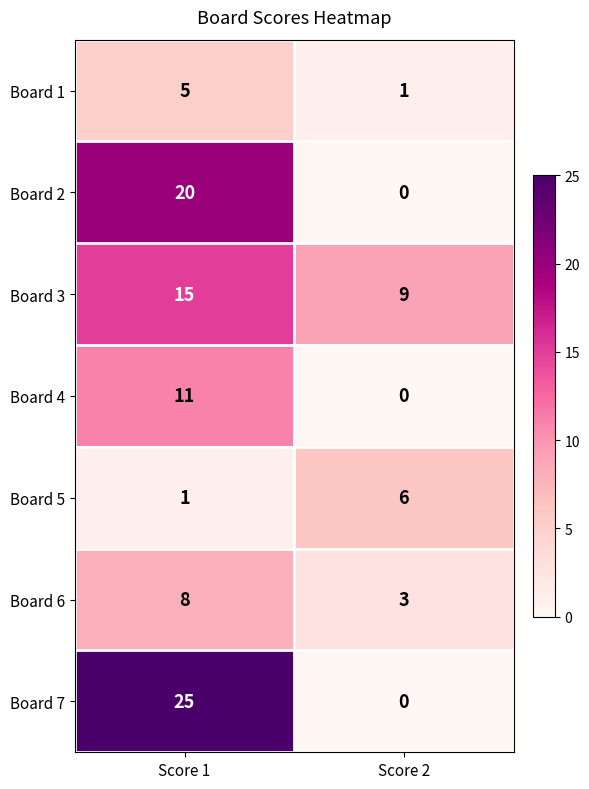

What is the total value across all series at Score 2?

19